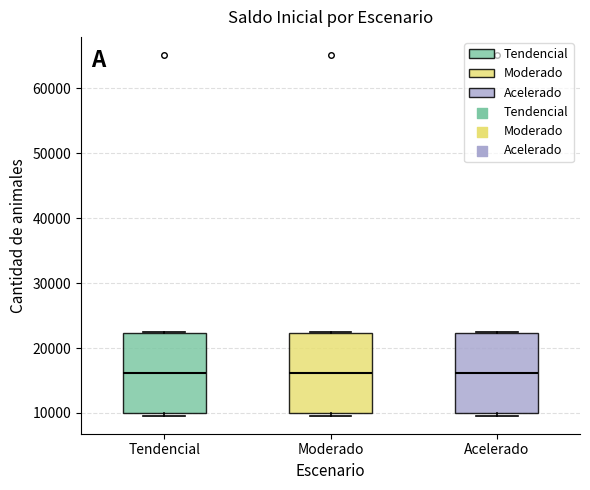

Where is the lower edge of the box for Acelerado on the y-axis? The values are not printed on the chart, so give them approximately, as read against the axis.

10000